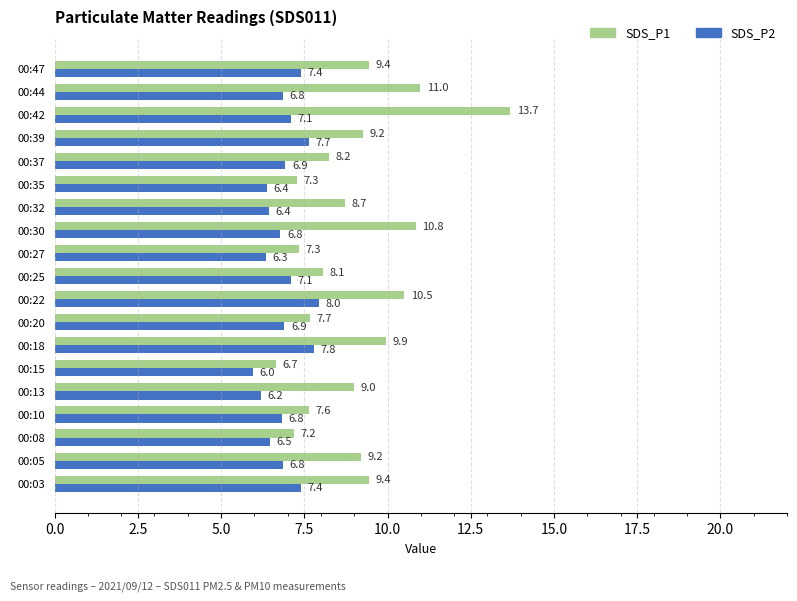

Which series has the largest range (max minus min)?

SDS_P1